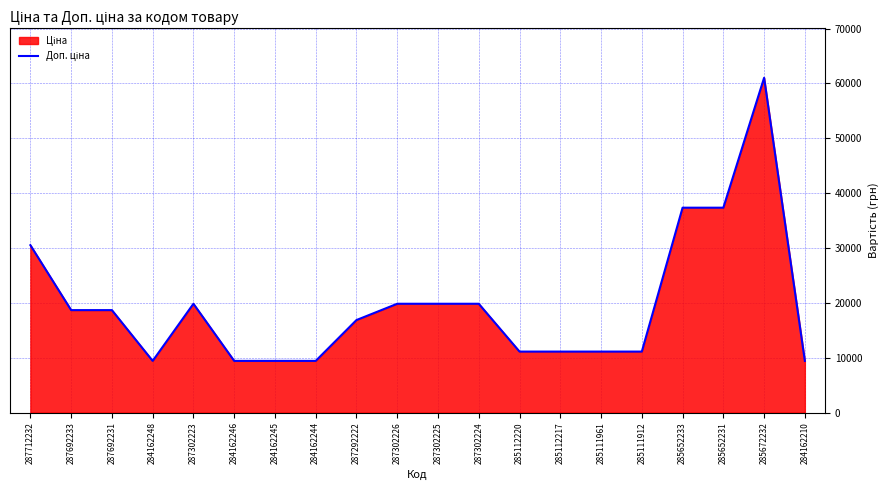

What is the ratio of the value at 287692231 to the value at 284162248?

2.0